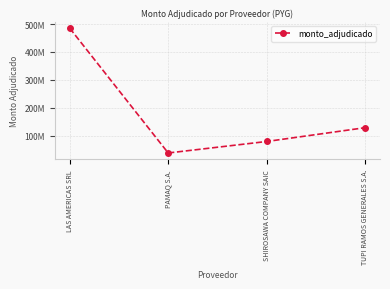

Does the chart display data point markers on the line(s)?

Yes